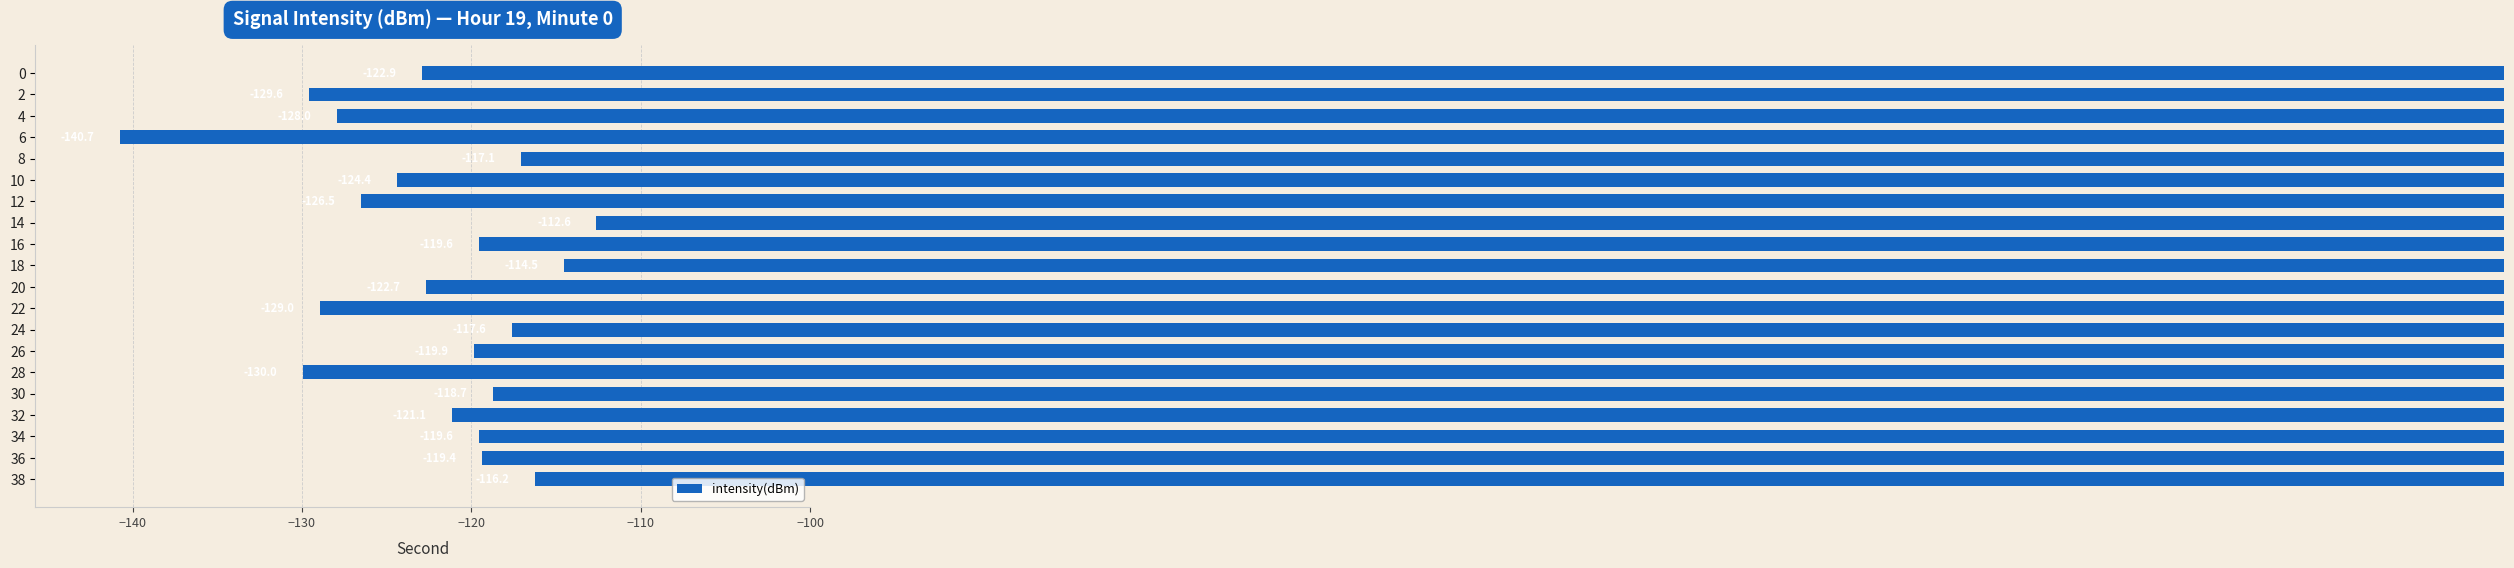

Reading top to bottom, what are all the values shown in this chart?

-122.9	-129.6	-128.0	-140.7	-117.1	-124.4	-126.5	-112.6	-119.6	-114.5	-122.7	-129.0	-117.6	-119.9	-130.0	-118.7	-121.1	-119.6	-119.4	-116.2